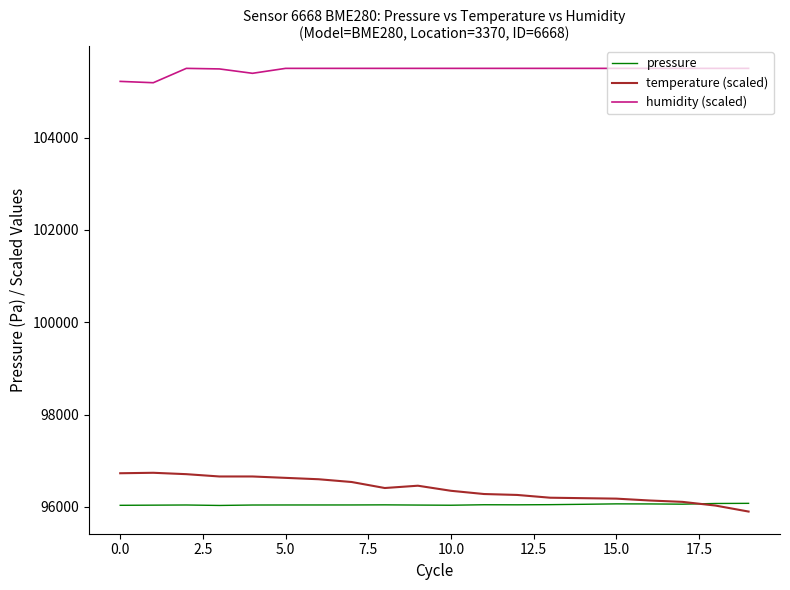

Which series has the largest range (max minus min)?

temperature (scaled)